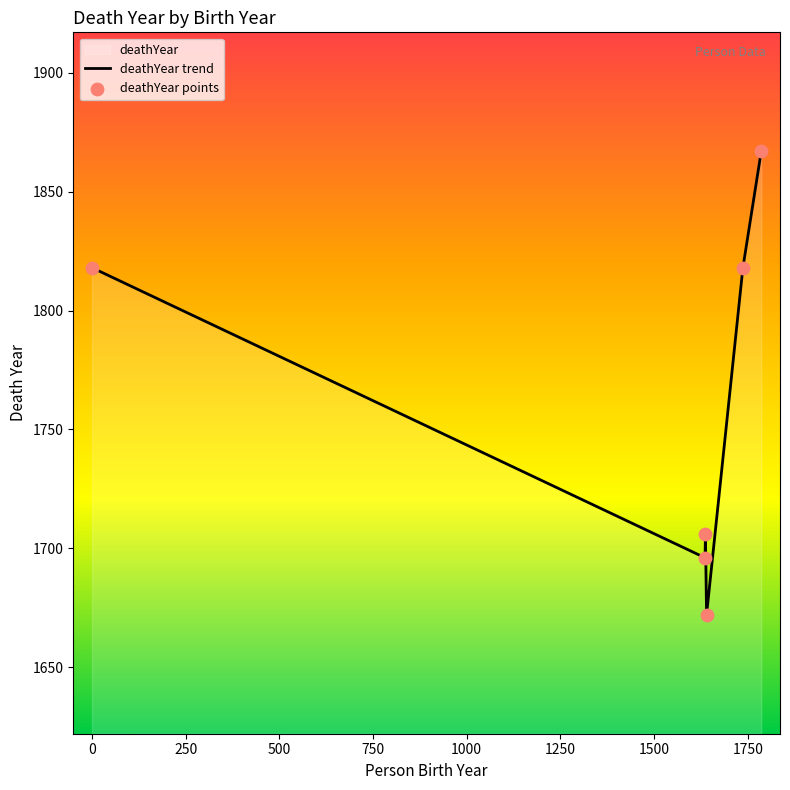

Which series has the largest Y range (max minus min)?

deathYear trend